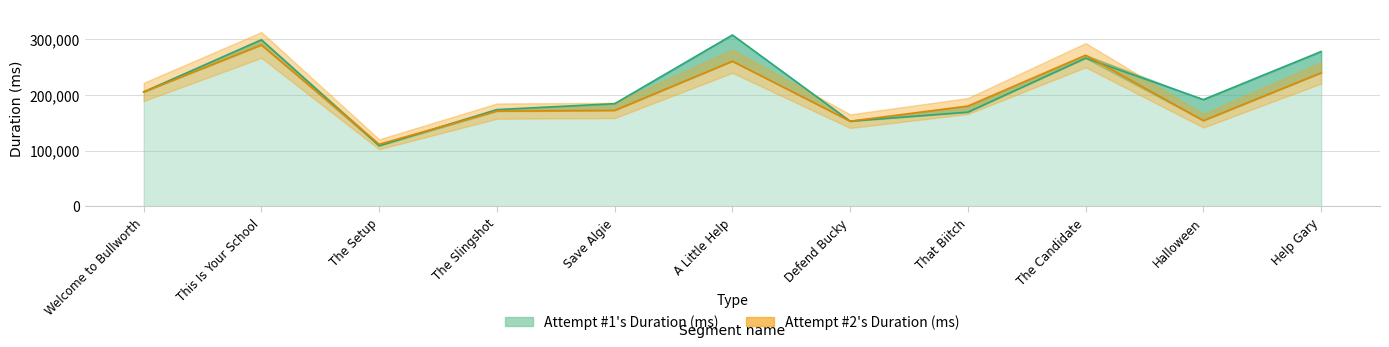

At how many categories does at least one series exceed 278858?

2